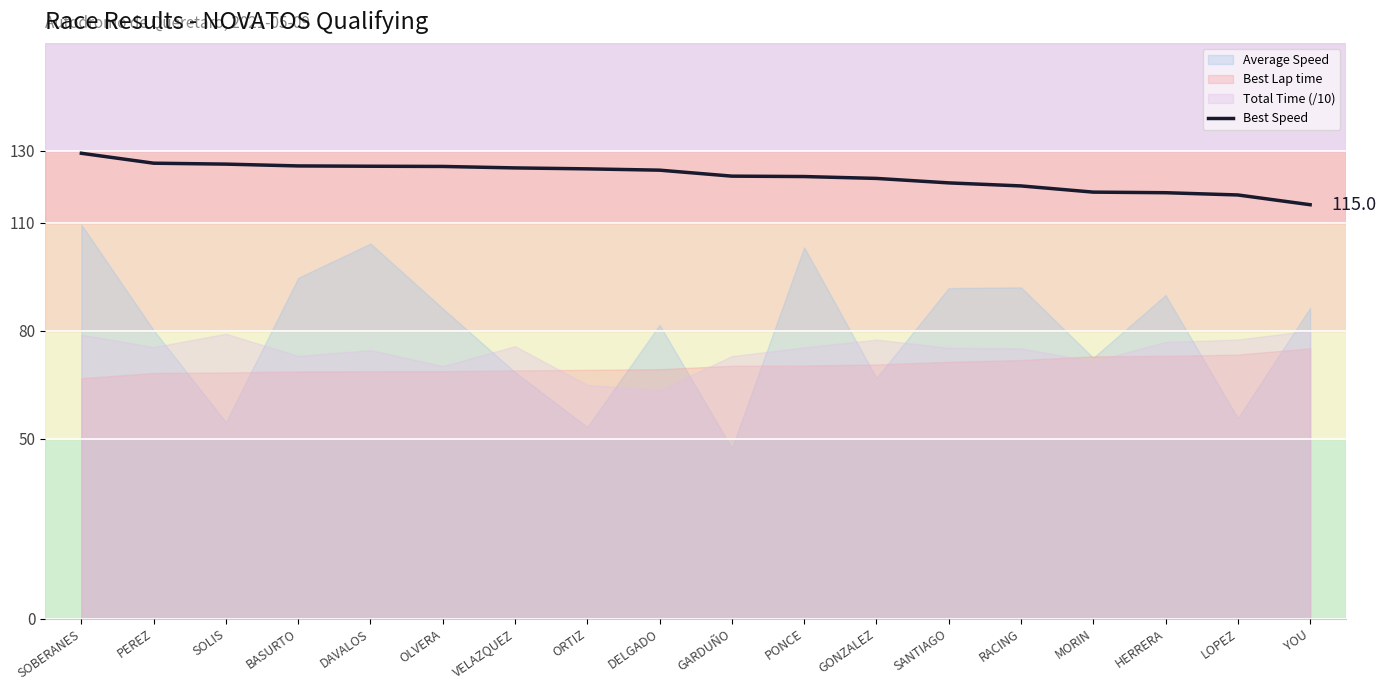

The value of Best Speed at SOBERANES is 222.9. True or false?

False